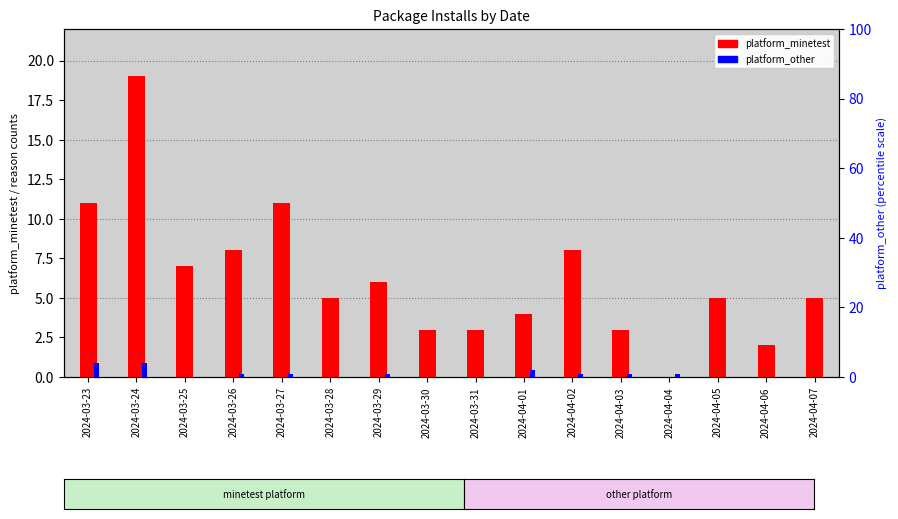

What is the label of the 6th bar from the left?

2024-03-28